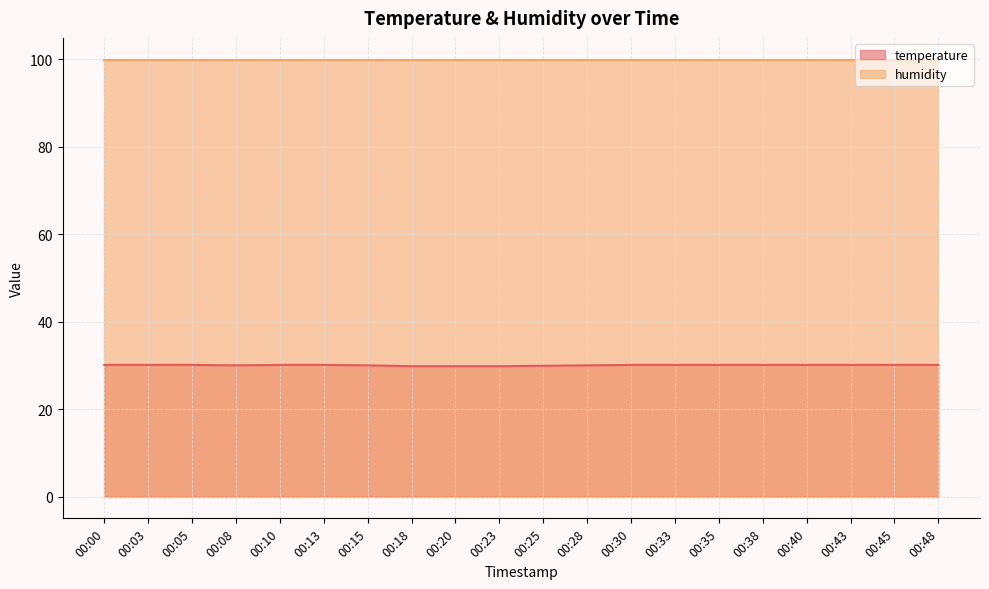

What value does the data have at 00:00?

30.1